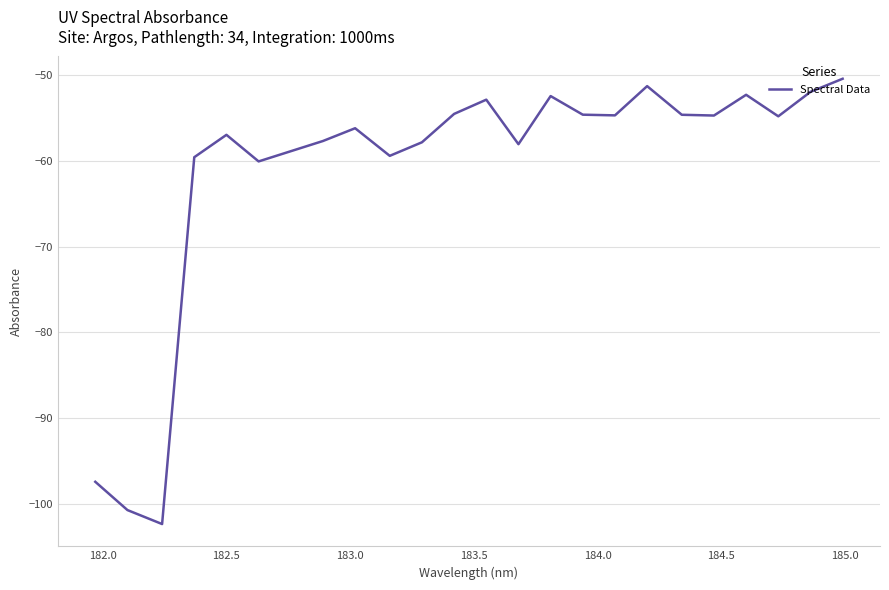

What is the minimum value shown in the chart?

-102.4